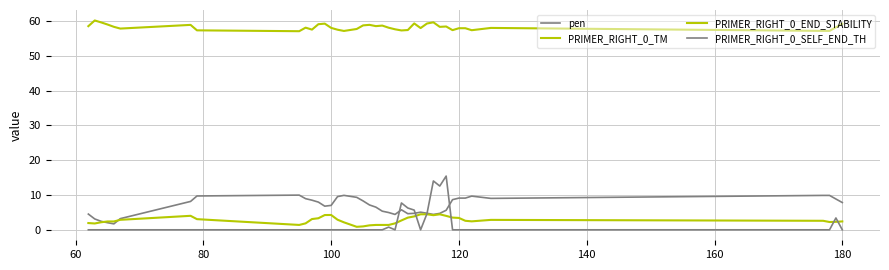

True or false: PRIMER_RIGHT_0_TM and PRIMER_RIGHT_0_SELF_END_TH cross at least once.

False